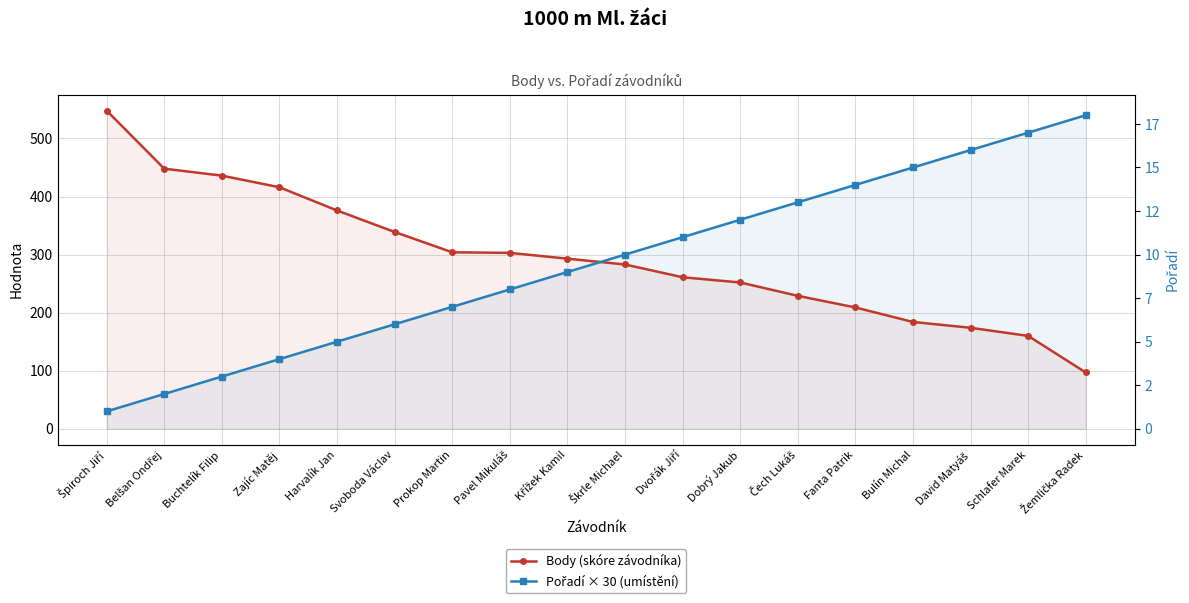

Where do Body (skóre závodníka) and Pořadí × 30 (umístění) first cross each other?

Křížek Kamil and Škrle Michael